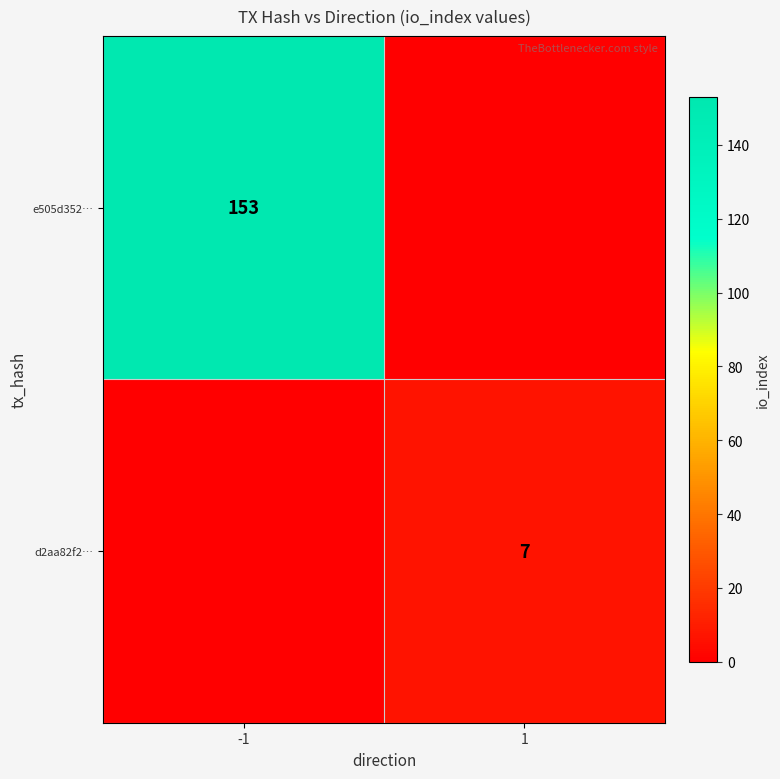

Is the value of e505d352… at -1 greater than the value of d2aa82f2… at 1?

Yes